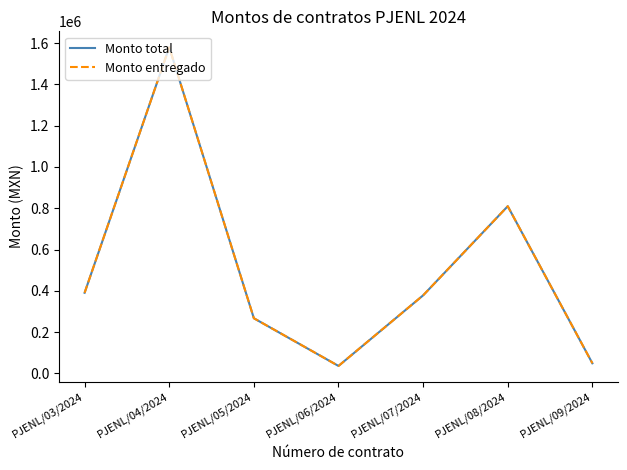

True or false: Monto total has a value of 24960.7 at PJENL/06/2024.

False